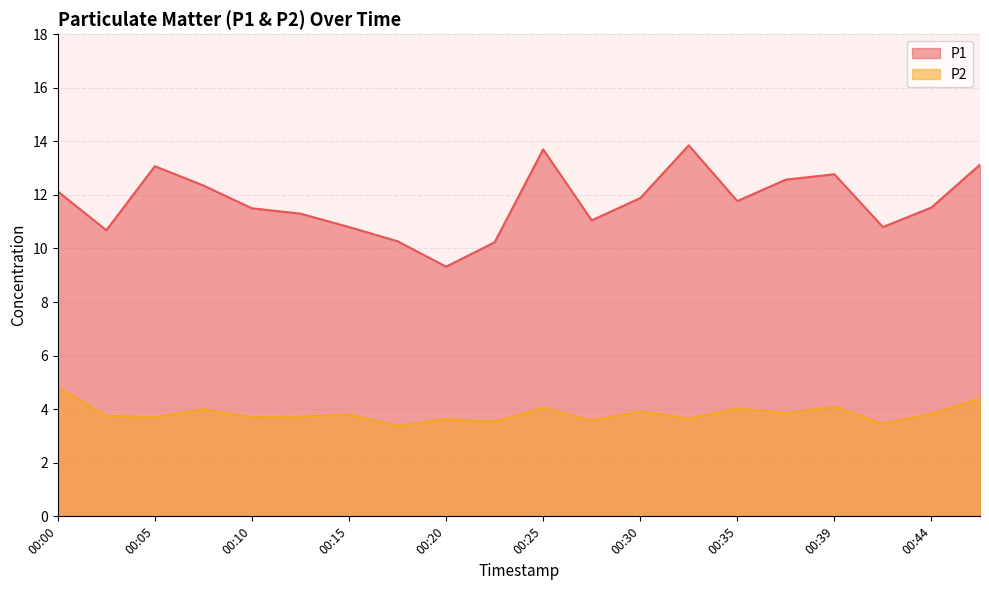

List the series in order of their overall mean, lowest first.

P2, P1